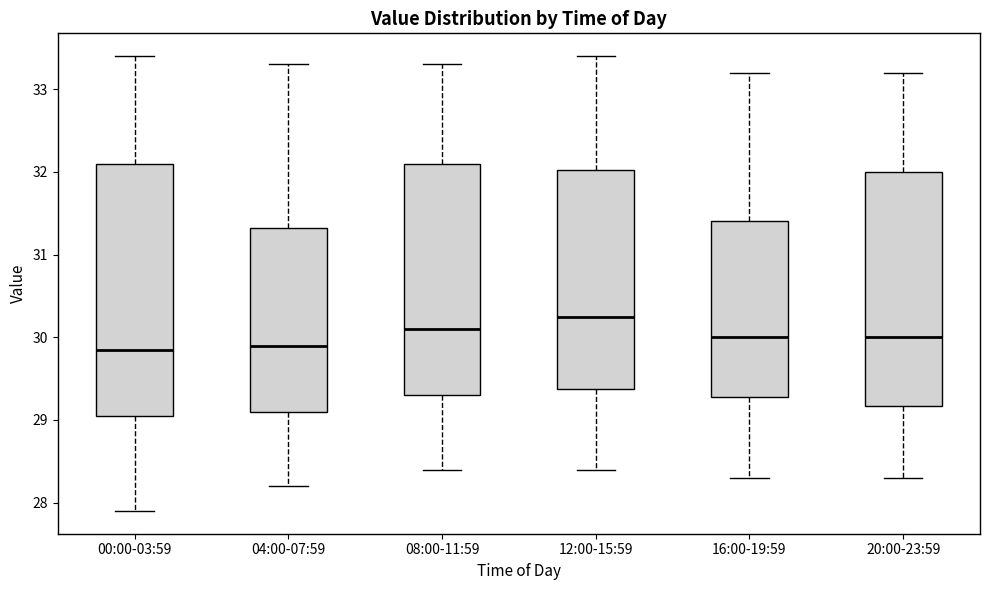

Which box is the tallest, from its lower edge to its upper edge?

00:00-03:59